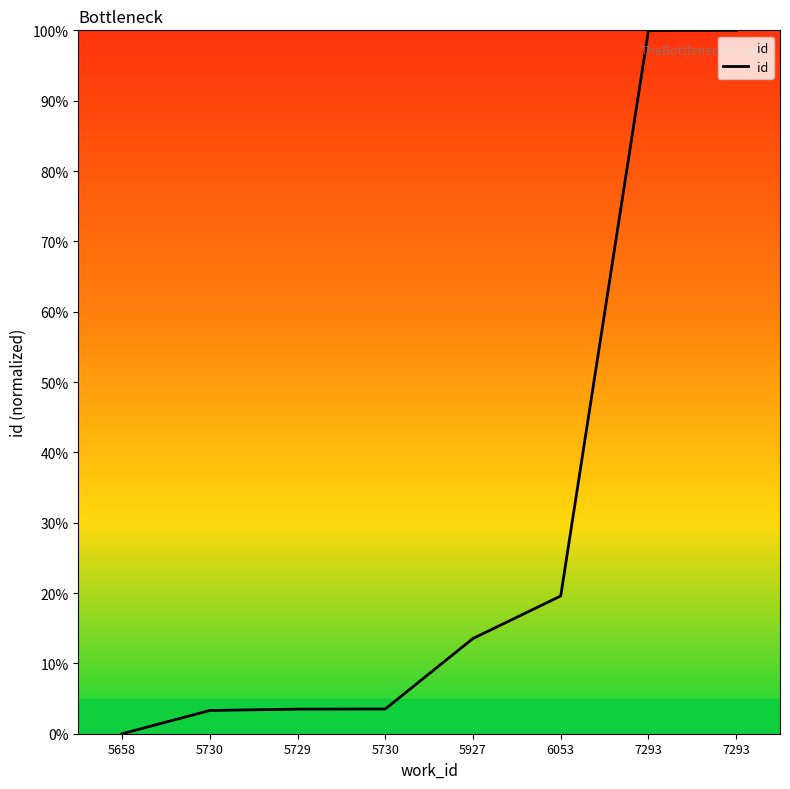

What is the label of the 6th point from the right?

5729